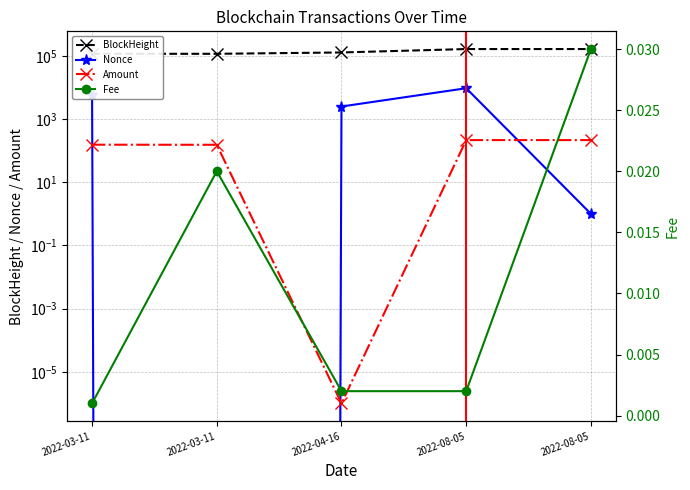

What are all the series names shown in the legend?

BlockHeight, Nonce, Amount, Fee